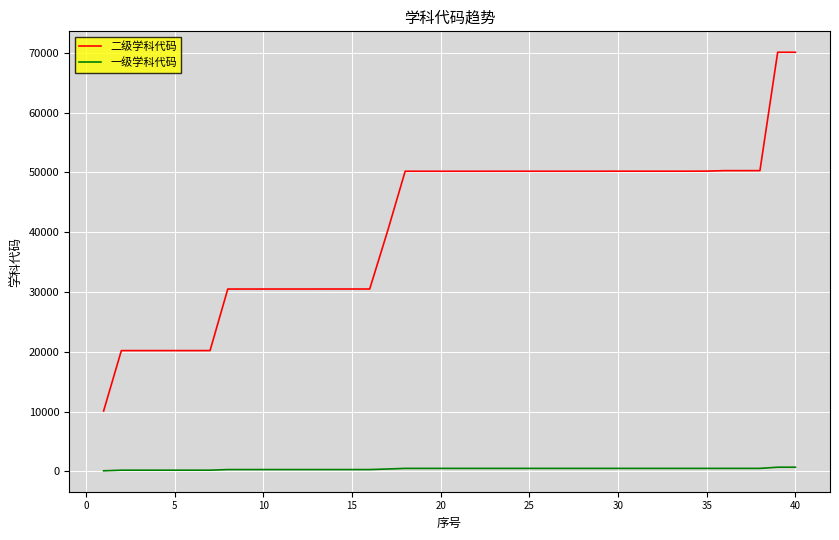

List the series in order of their peak value, lowest first.

一级学科代码, 二级学科代码